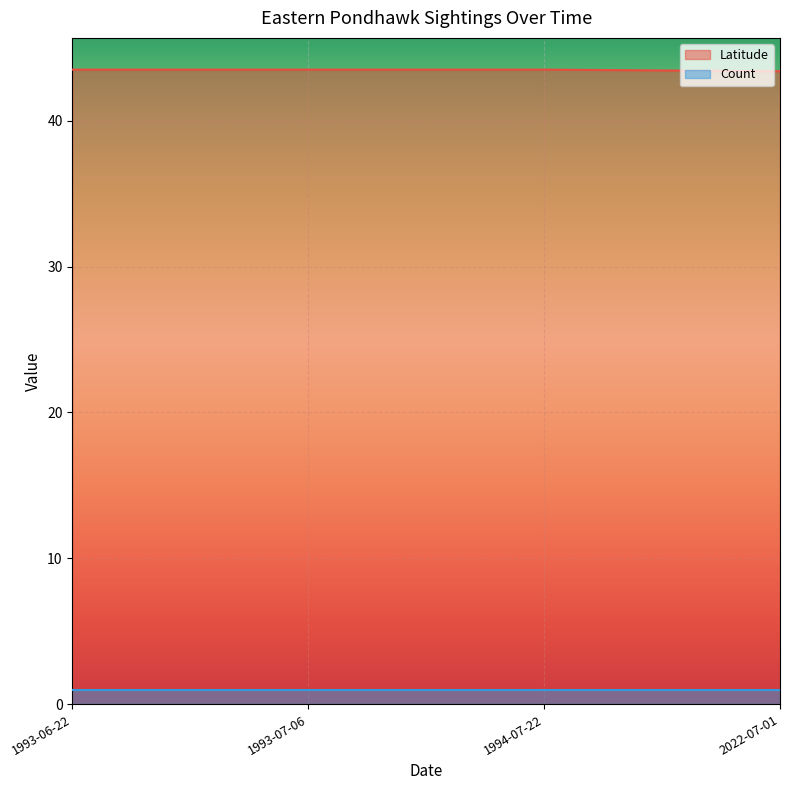

What is the minimum value for Count?

1.0